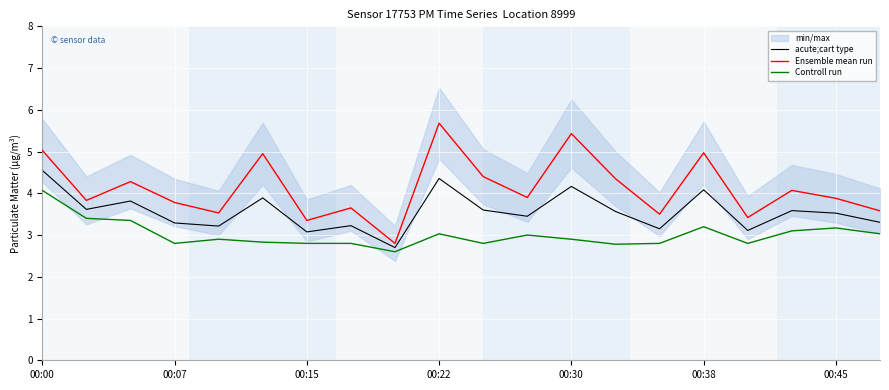

Which category has the lowest value in the acute;cart type series?

8